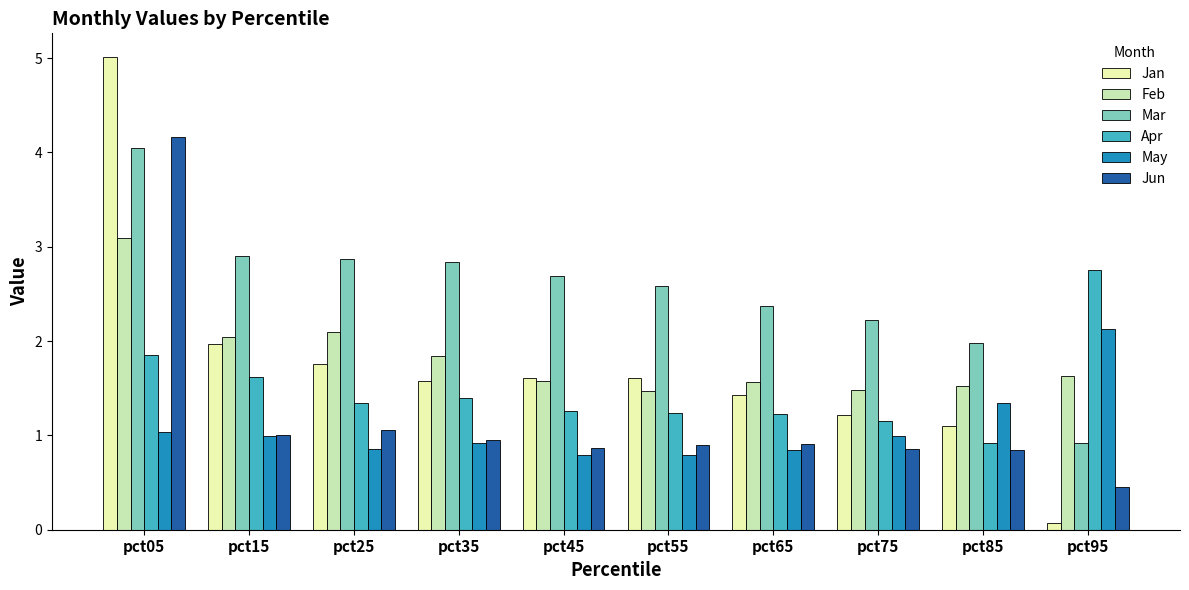

At which category does the chart reach its peak across all series?

pct05